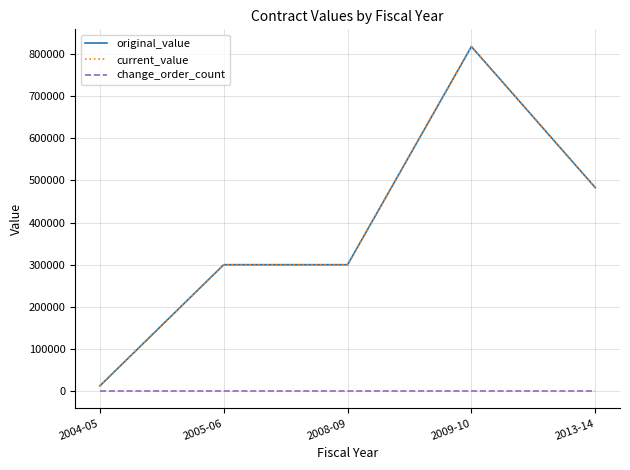

Does the chart display data point markers on the line(s)?

No